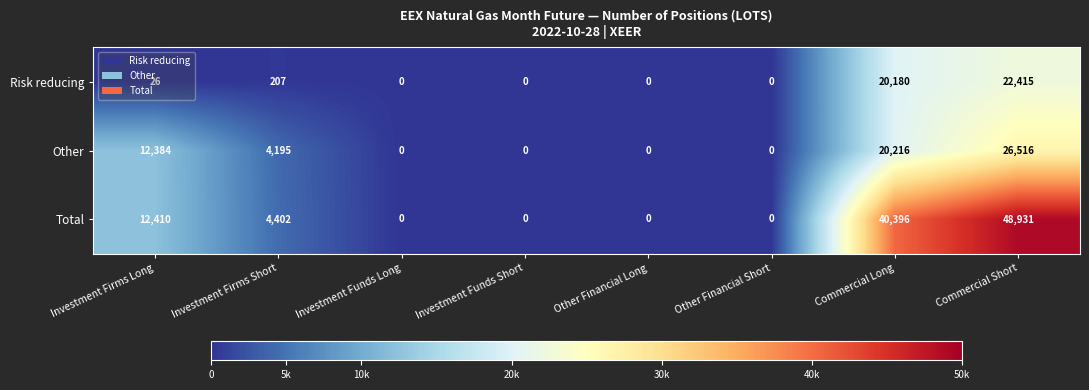

At which label is Risk reducing closest to 11207?

Commercial Long